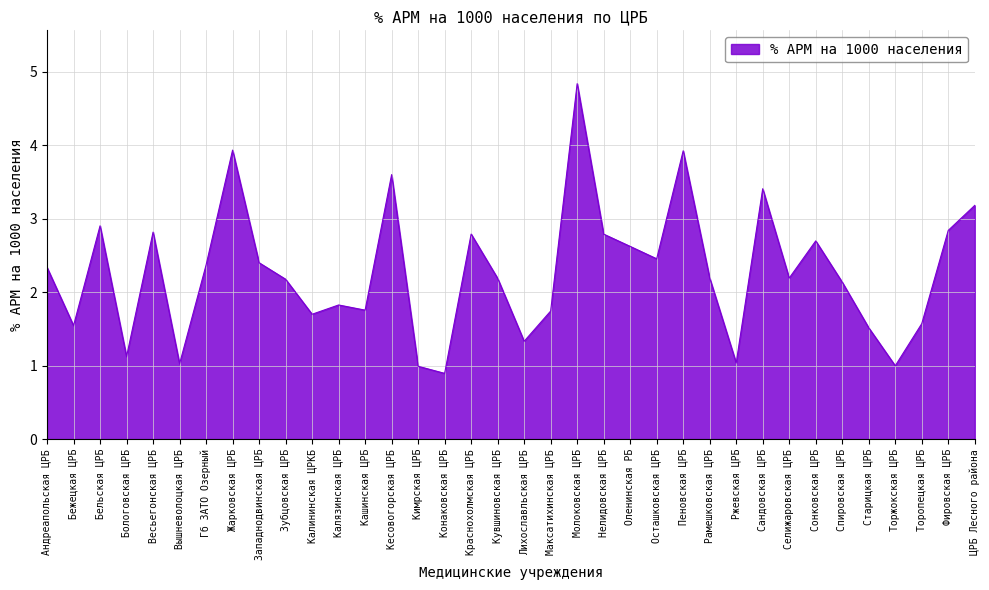

What is the maximum value shown in the chart?

4.8